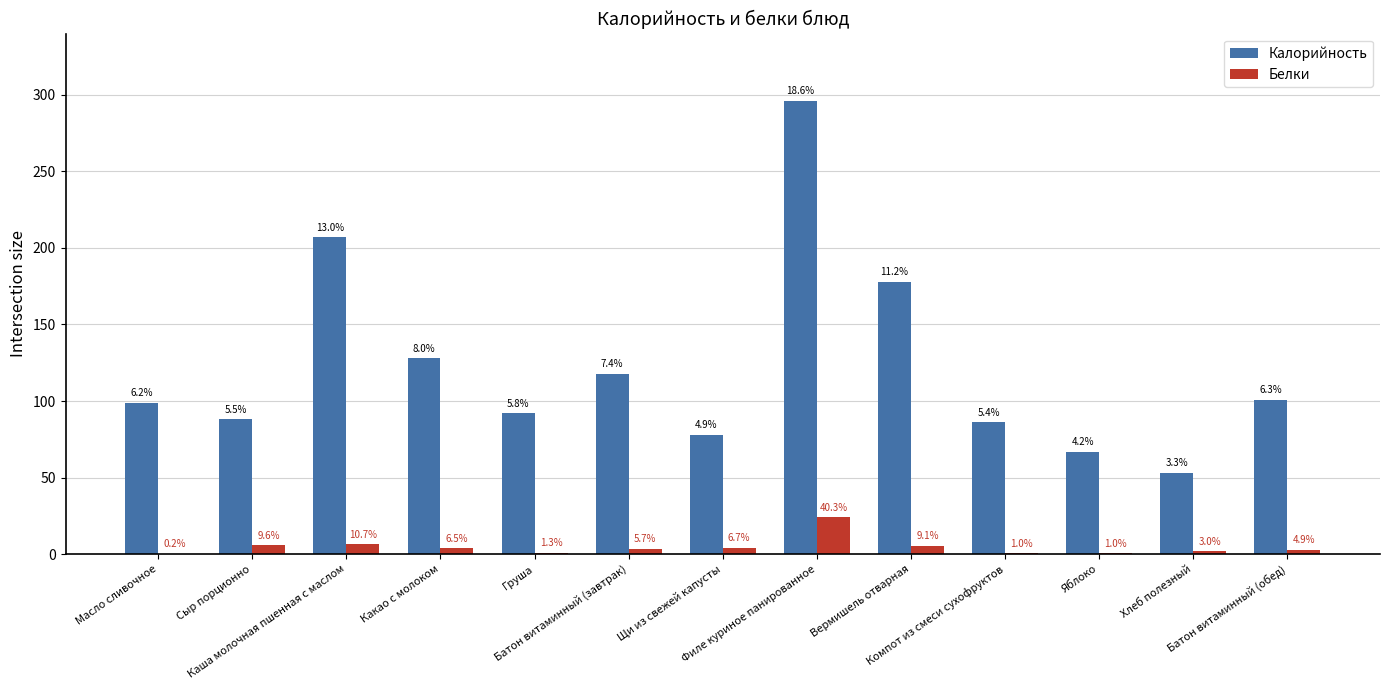

What is the minimum value shown in the chart?

0.1